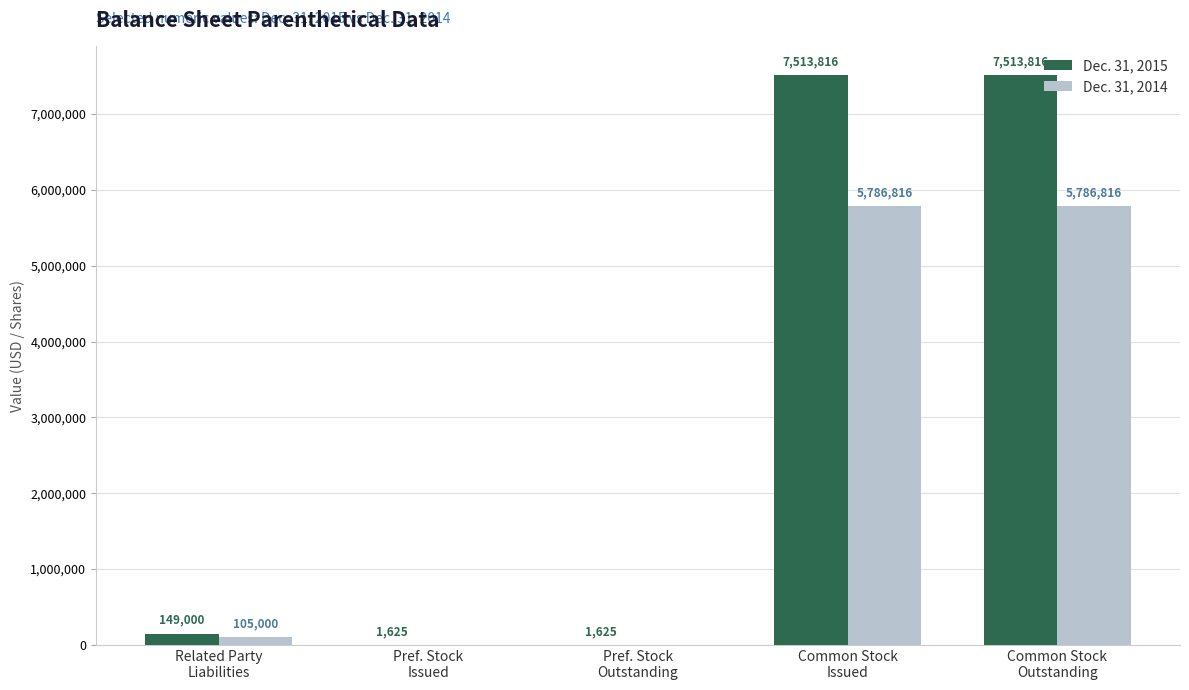

Which series has the largest total across all categories?

Dec. 31, 2015